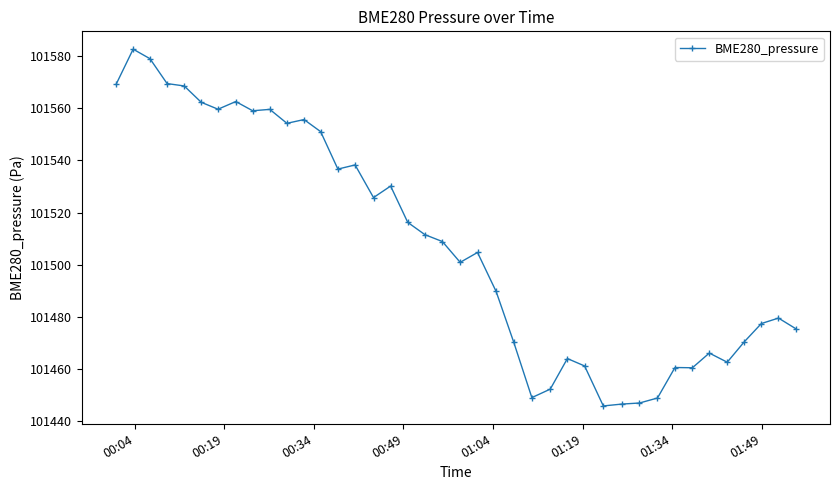

What is the greatest value displayed?

101582.6